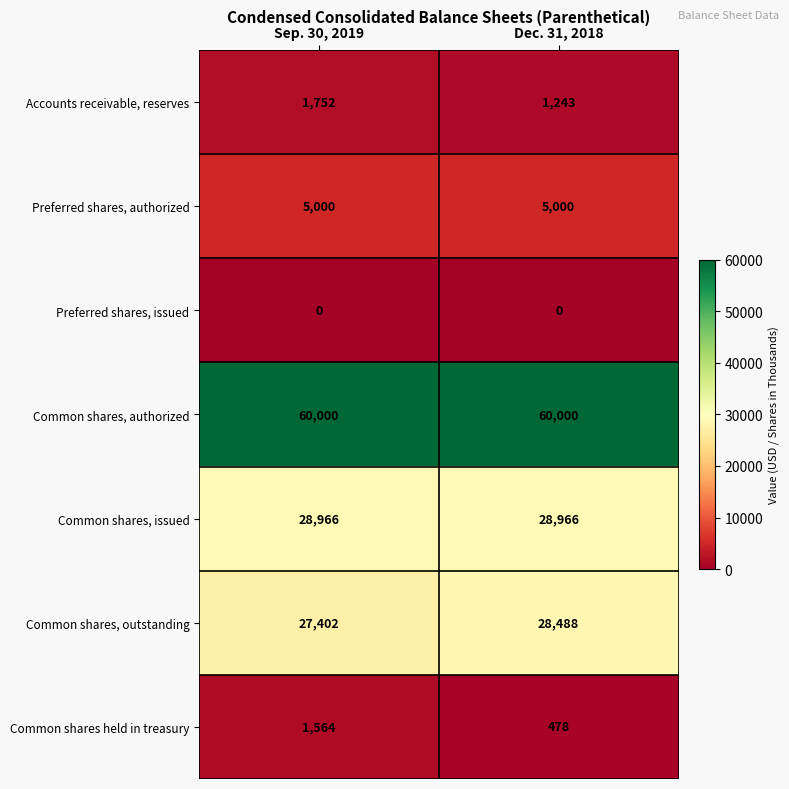

Reading right to left, extract all data points from this chart.

Accounts receivable, reserves: 1243	1752
Preferred shares, authorized: 5000	5000
Preferred shares, issued: 0	0
Common shares, authorized: 60000	60000
Common shares, issued: 28966	28966
Common shares, outstanding: 28488	27402
Common shares held in treasury: 478	1564